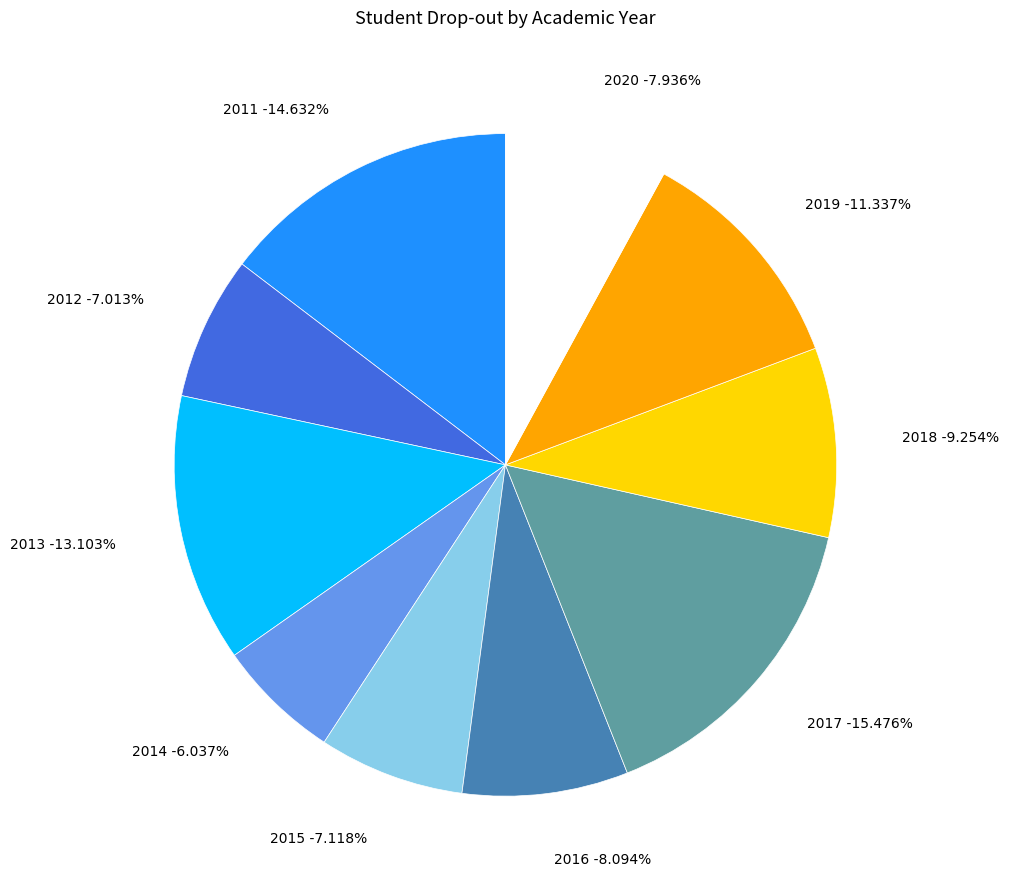

What percentage is NOT represented by 2017?

84.5%